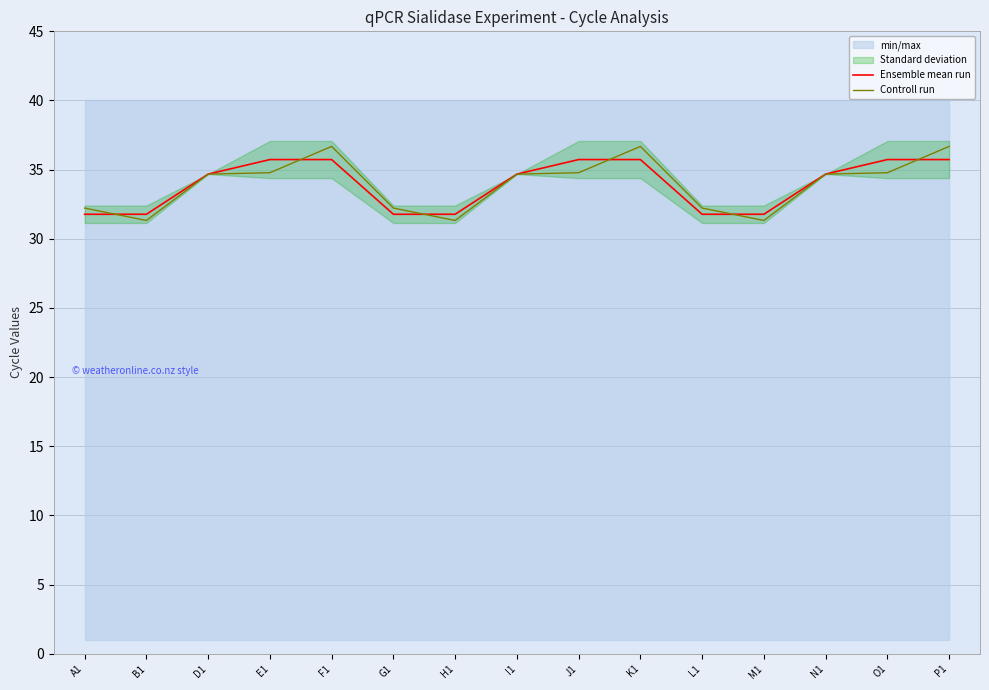

At which label does Controll run first exceed 34?

D1